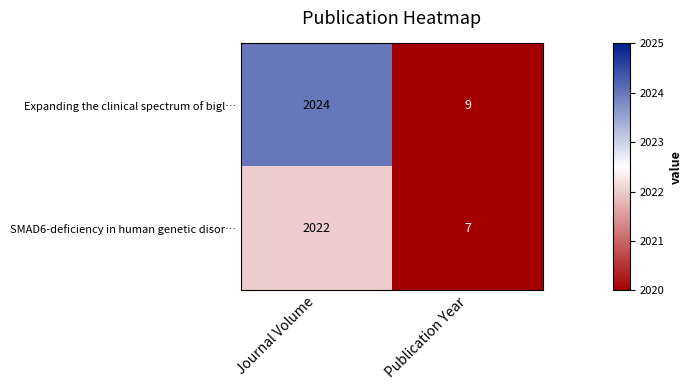

List the series in order of their overall mean, highest first.

Expanding the clinical spectrum of bigl…, SMAD6-deficiency in human genetic disor…